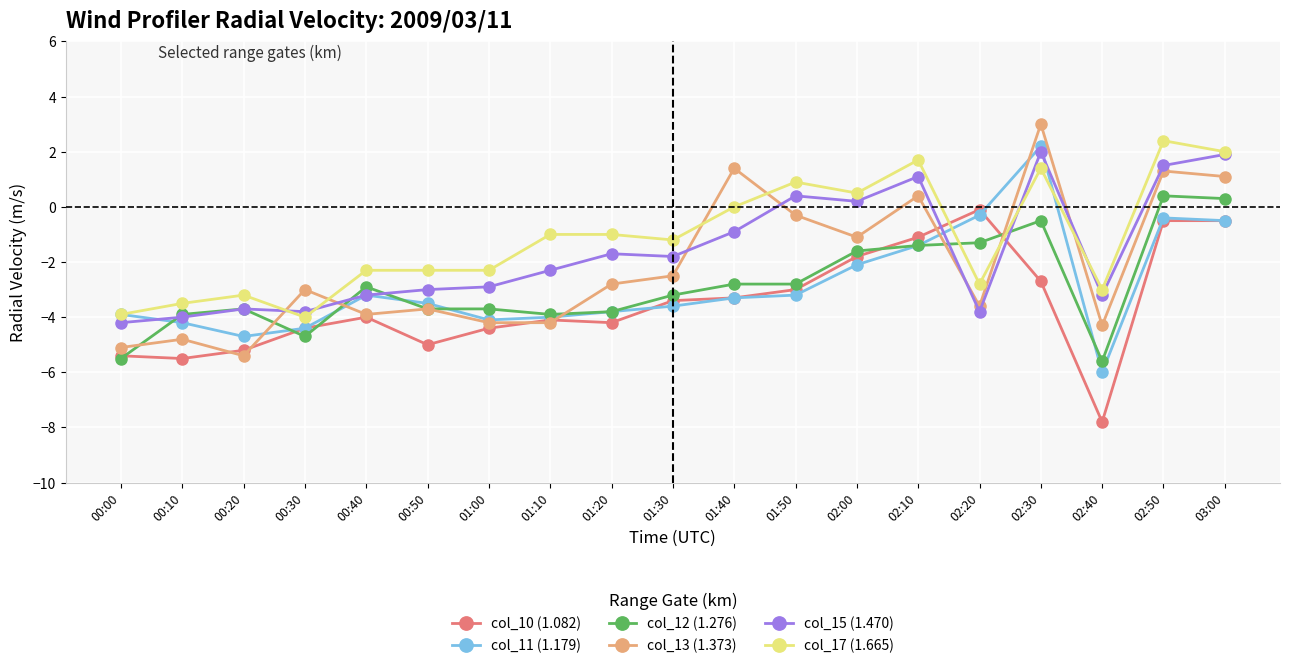

True or false: col_17 (1.665) and col_11 (1.179) intersect in this chart.

True